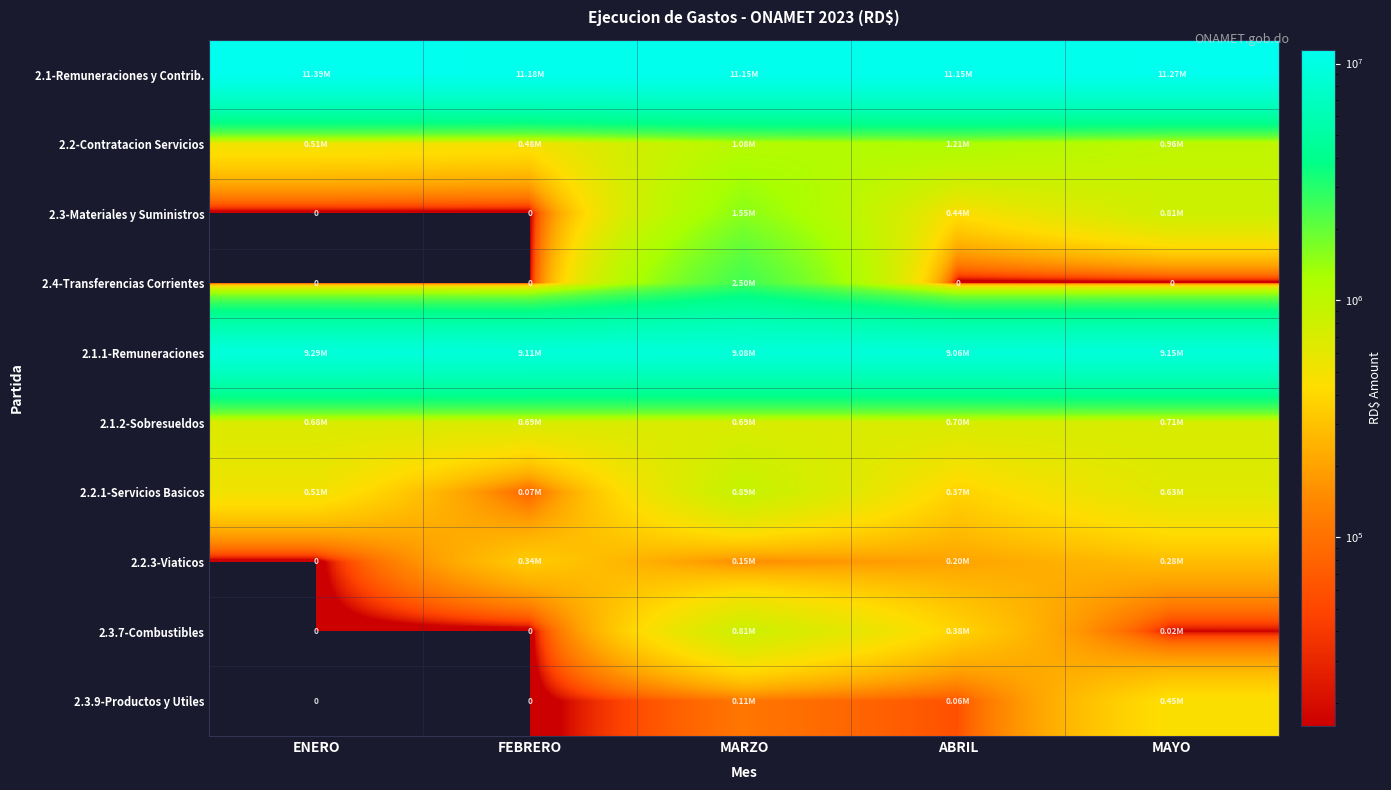

The 2.1.1-Remuneraciones series shows 9106705.1 at FEBRERO. True or false?

True